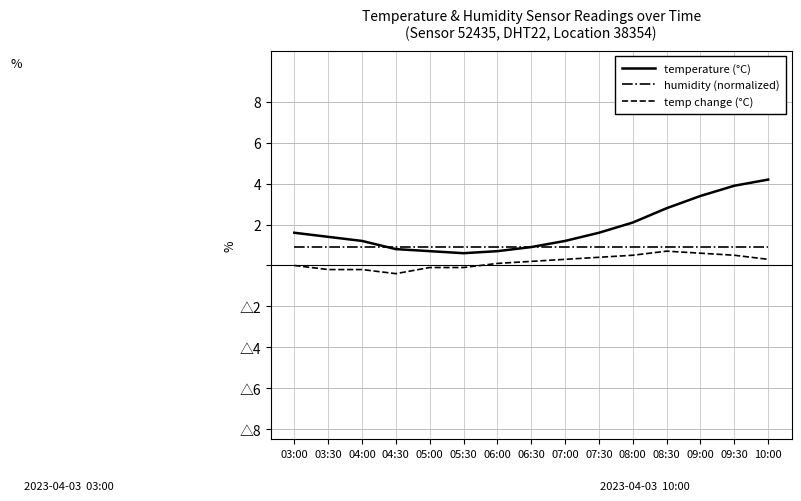

True or false: temperature (°C) and temp change (°C) intersect in this chart.

False